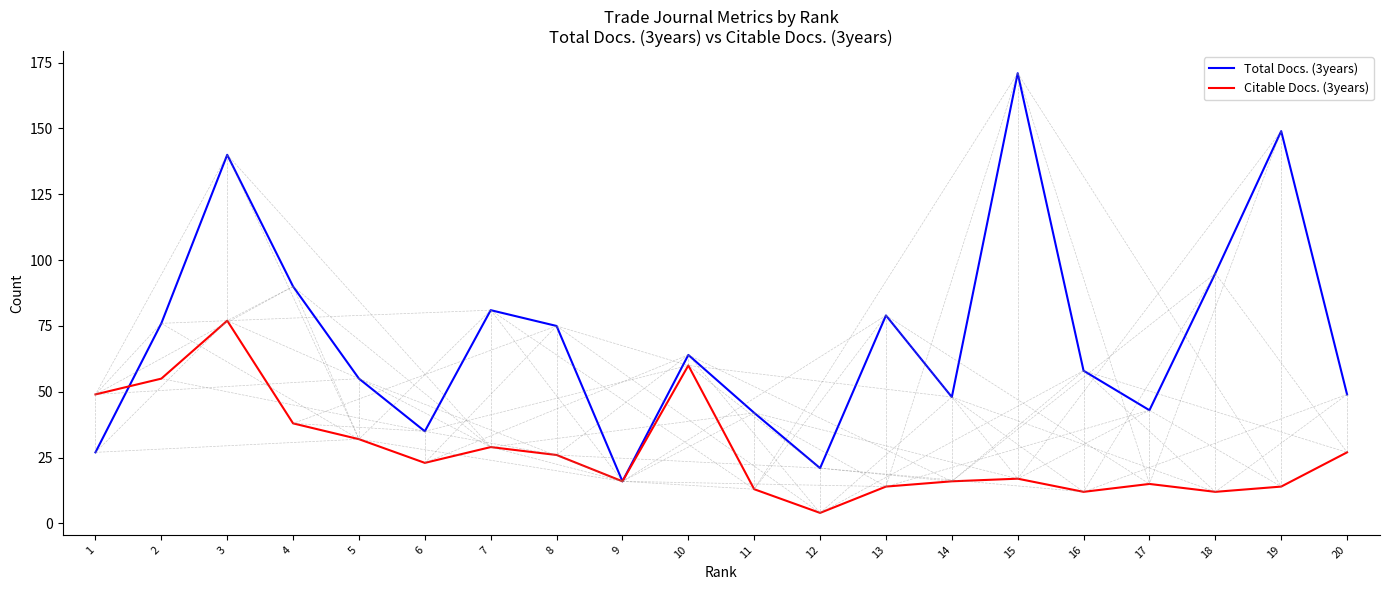

How many lines are shown in the chart?

2